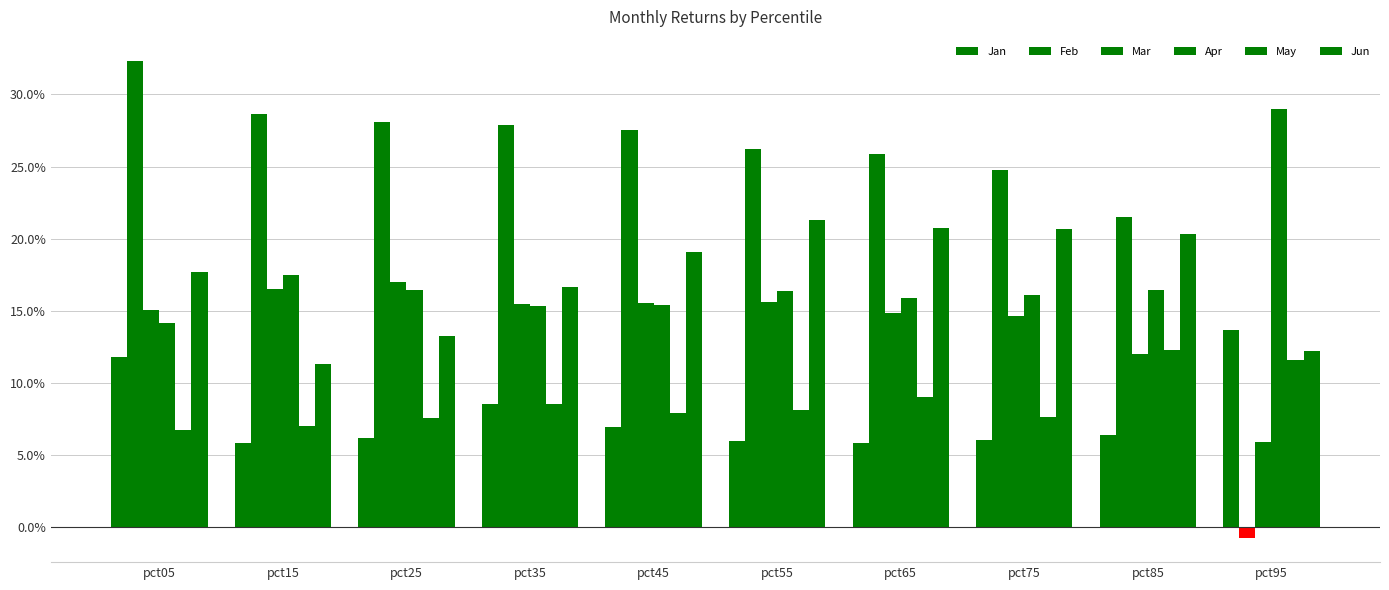

Are the bars grouped side by side (vs. stacked)?

Yes